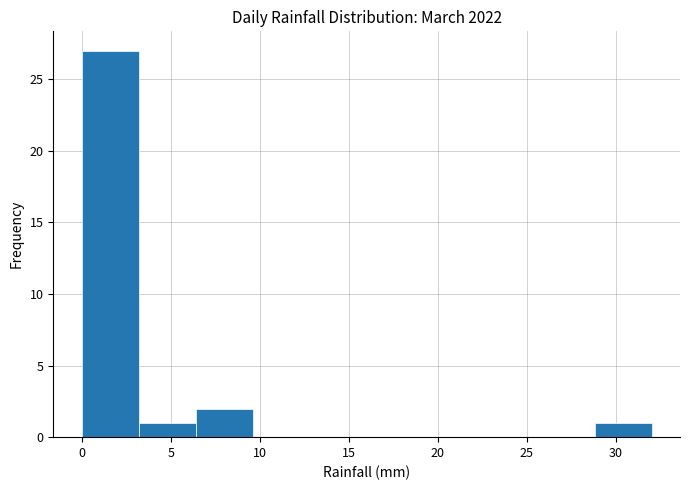

Reading left to right, transcribe this chart: for each bar, give the range it covers on the x-axis and its height. Neither the bar edges nor the heights are printed on the chart, so give them approximately, as read against the axes.

0.0 to 3.2: 27
3.2 to 6.4: 1
6.4 to 9.6: 2
9.6 to 12.8: 0
12.8 to 16.0: 0
16.0 to 19.2: 0
19.2 to 22.4: 0
22.4 to 25.6: 0
25.6 to 28.8: 0
28.8 to 32.0: 1